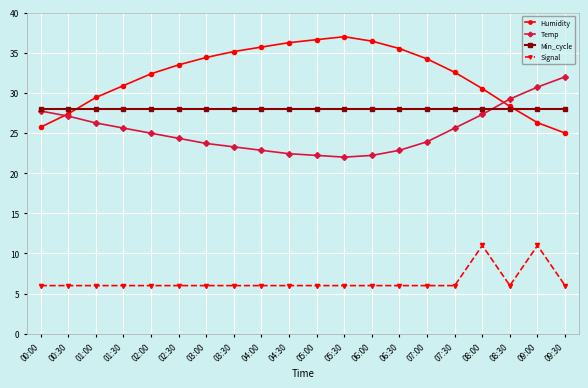

Which series has the widest spread of values?

Humidity